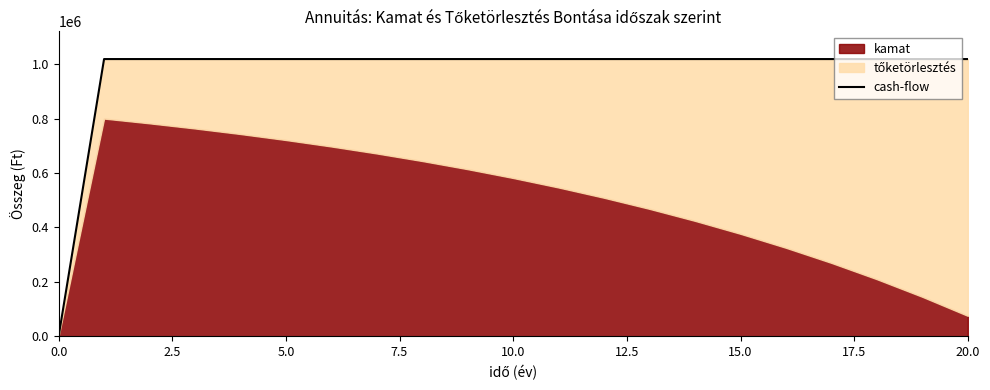

Is it true that the value at 16 is 1814865.4?

False